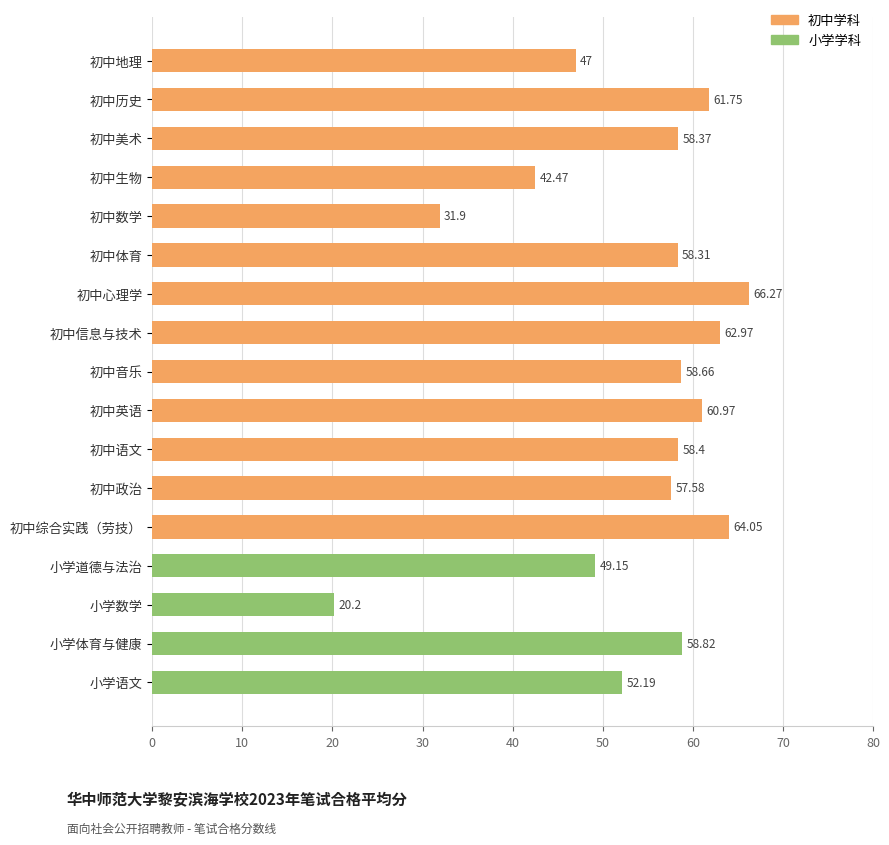

What is the ratio of the value at 小学道德与法治 to the value at 小学数学?

2.4